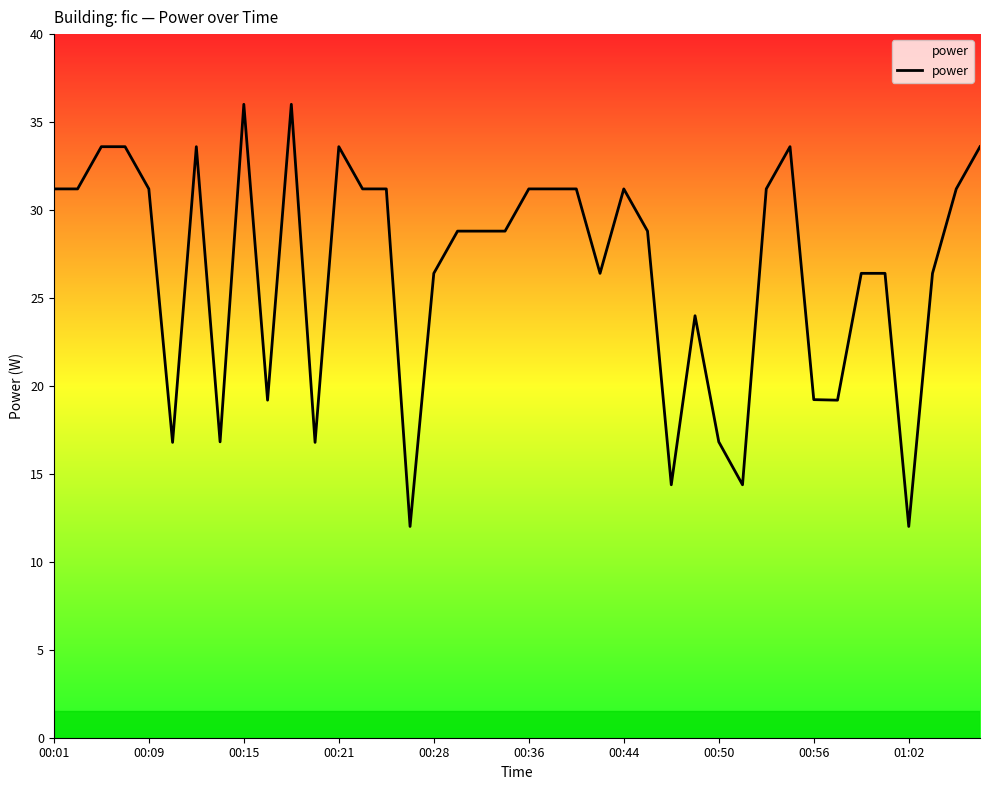

What is the maximum value shown in the chart?

36.0